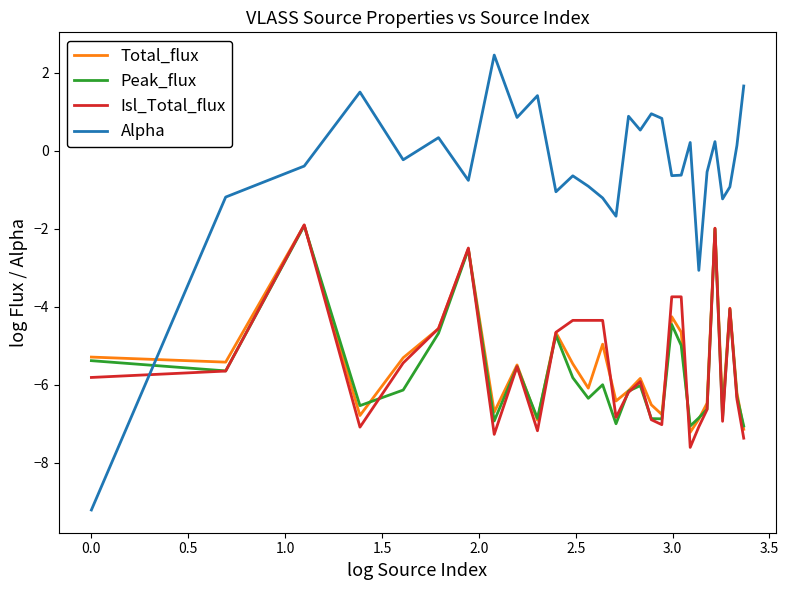

What is the greatest value displayed?

2.5